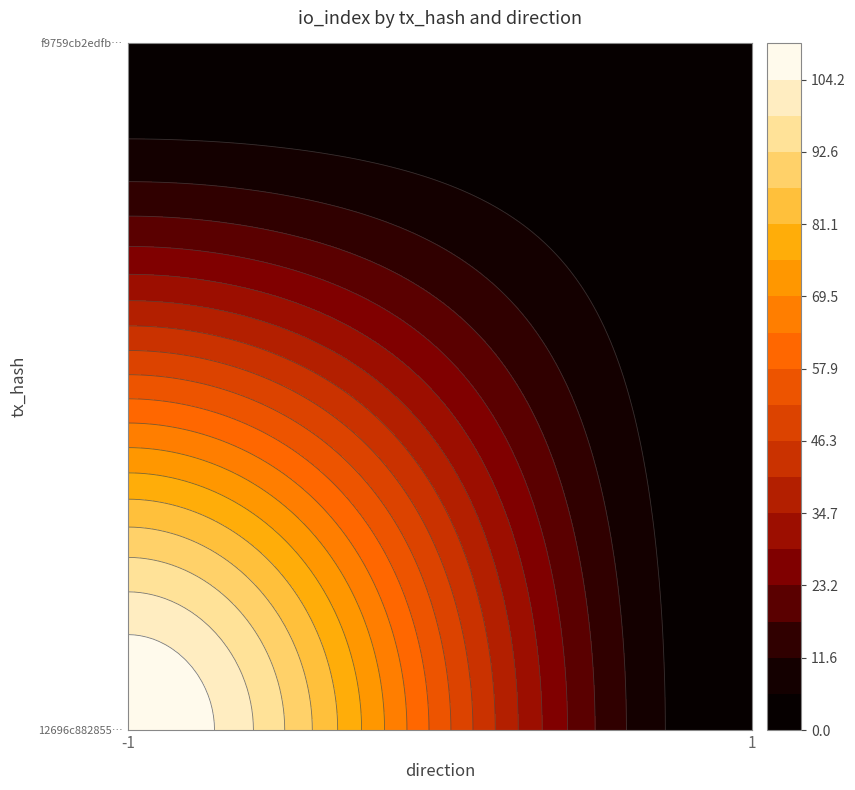

How many 12696c882855855b2235413fa9cb991aa94eea2 values are between 0 and 110?

2